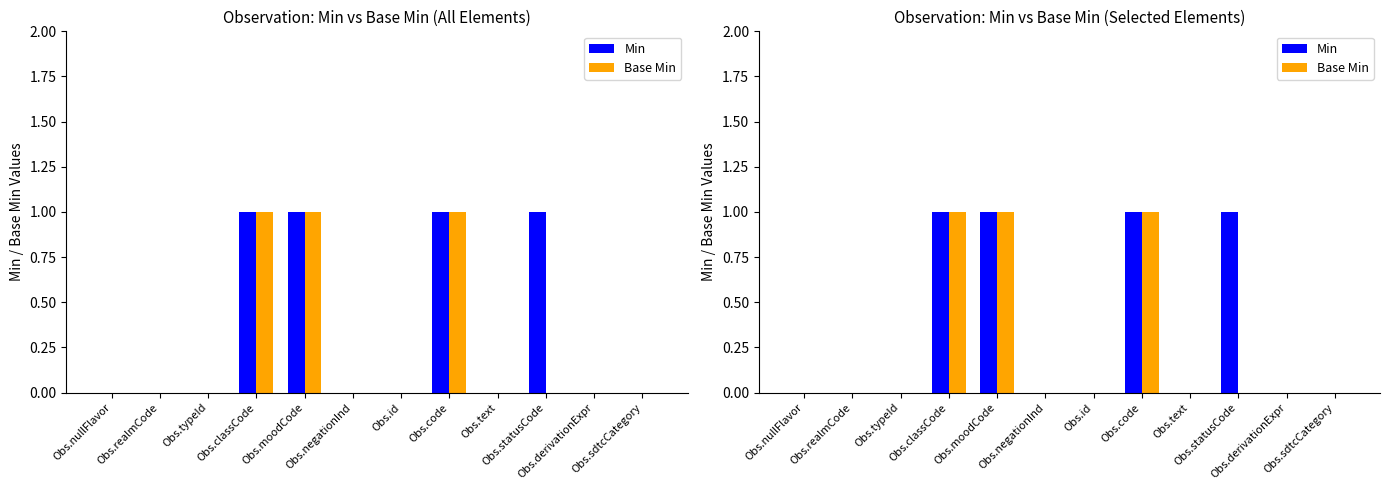

At which label is Base Min closest to 0?

Obs.nullFlavor